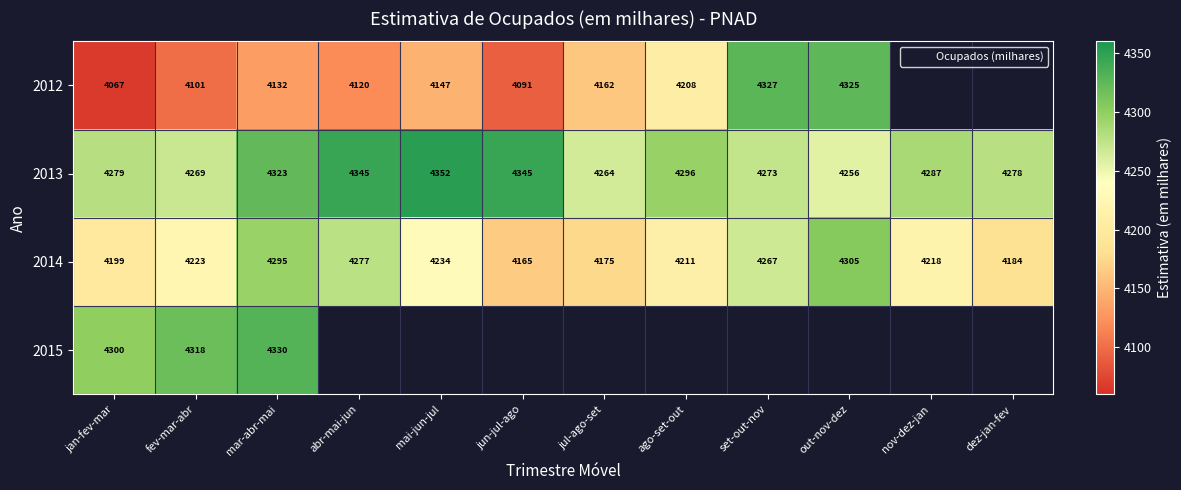

What is the spread (max minus min) of values at abr-mai-jun?

225.0